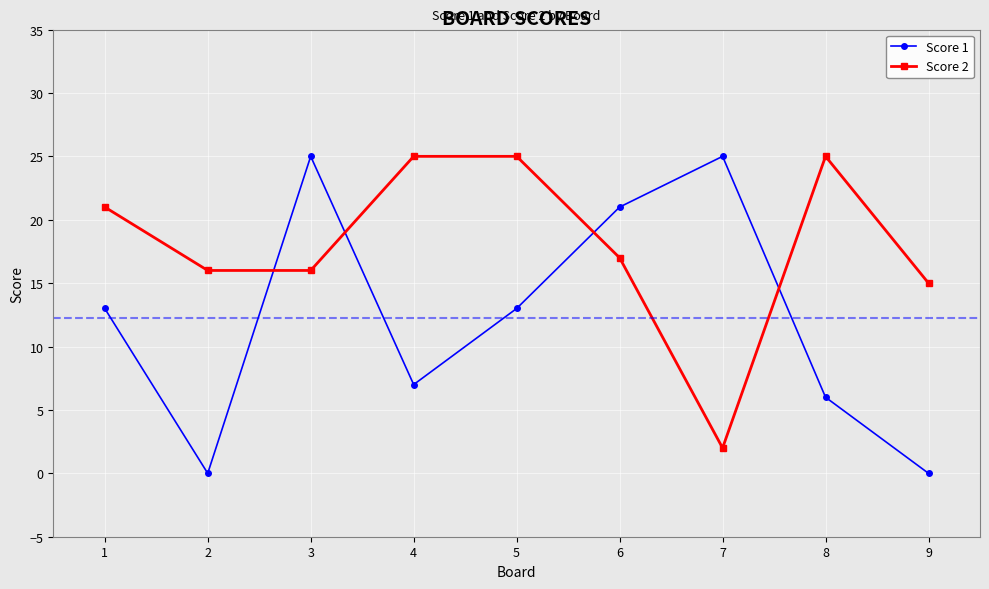

At 2, list the series in order from smallest to largest.

Score 1, Score 2